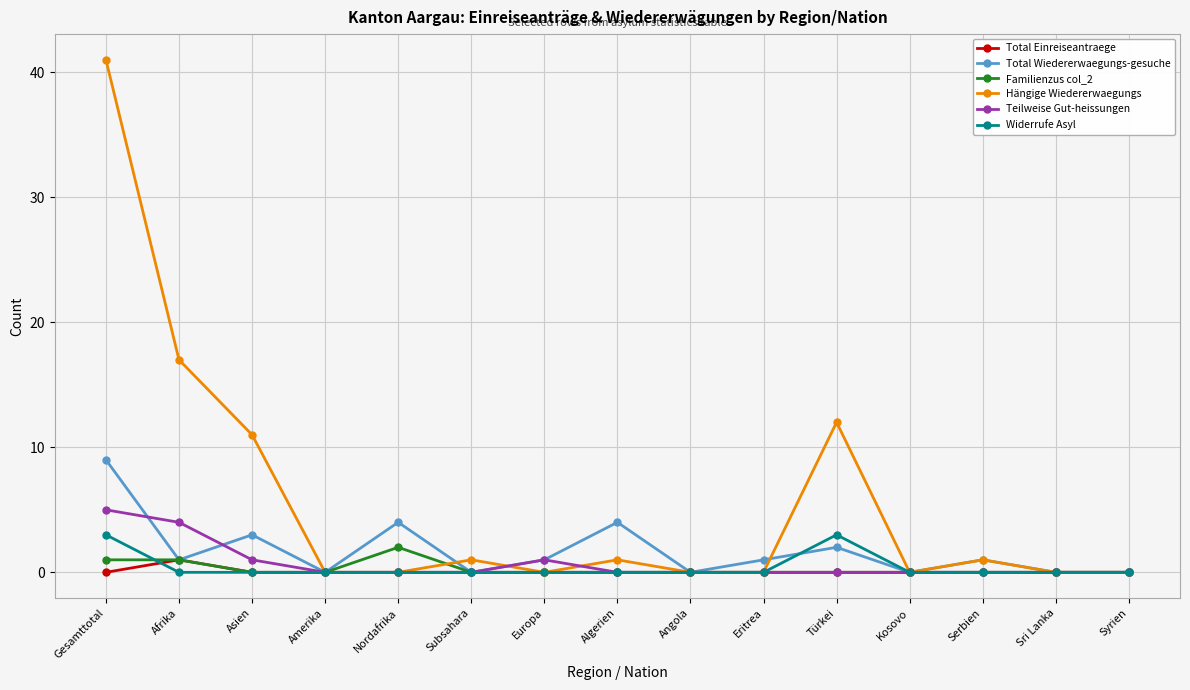

Which series has the widest spread of values?

Hängige Wiedererwaegungs